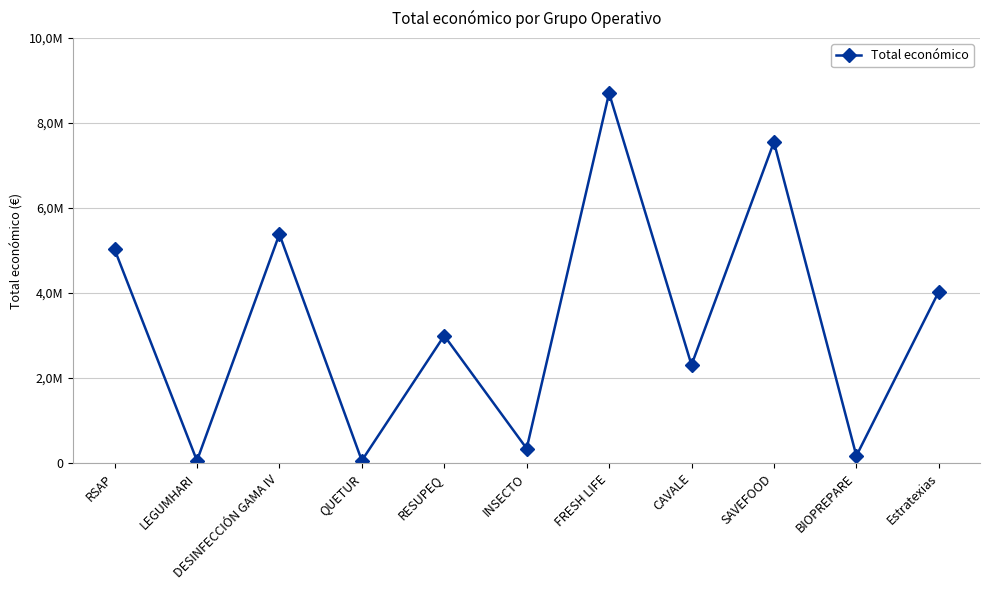

What is the change in value from LEGUMHARI to QUETUR?

+2672